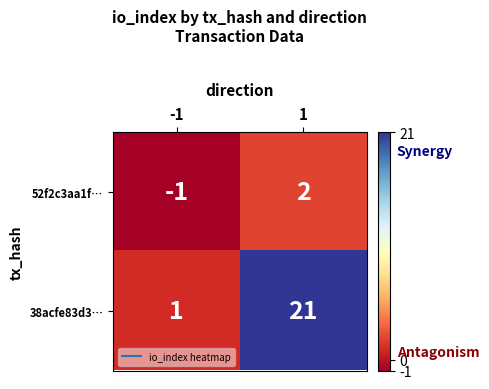

Which series has the largest range (max minus min)?

38acfe83d3…